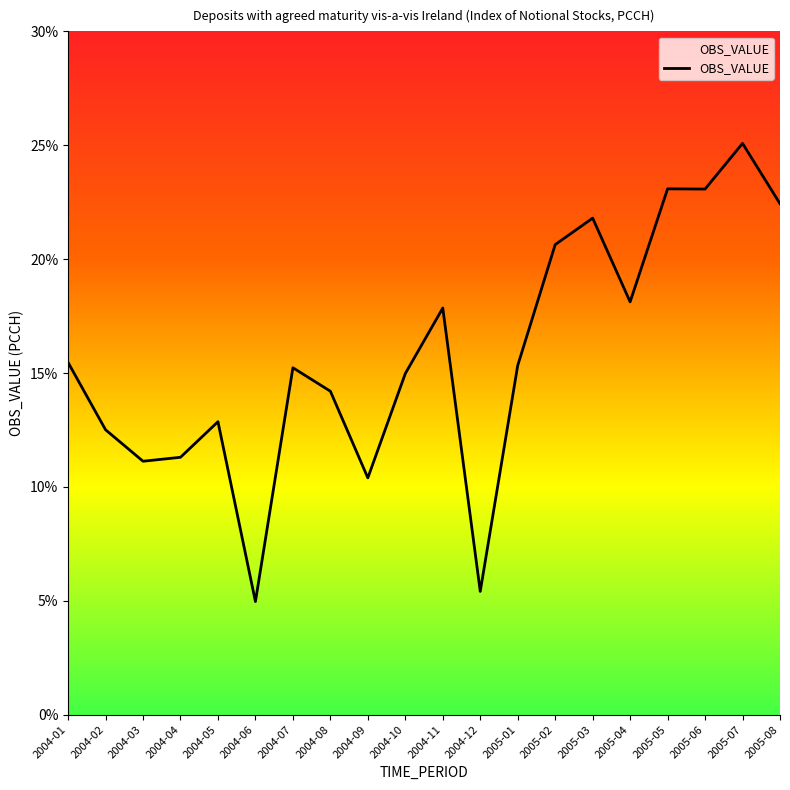

Is it true that the value at 2004-01 is 10.2?

False